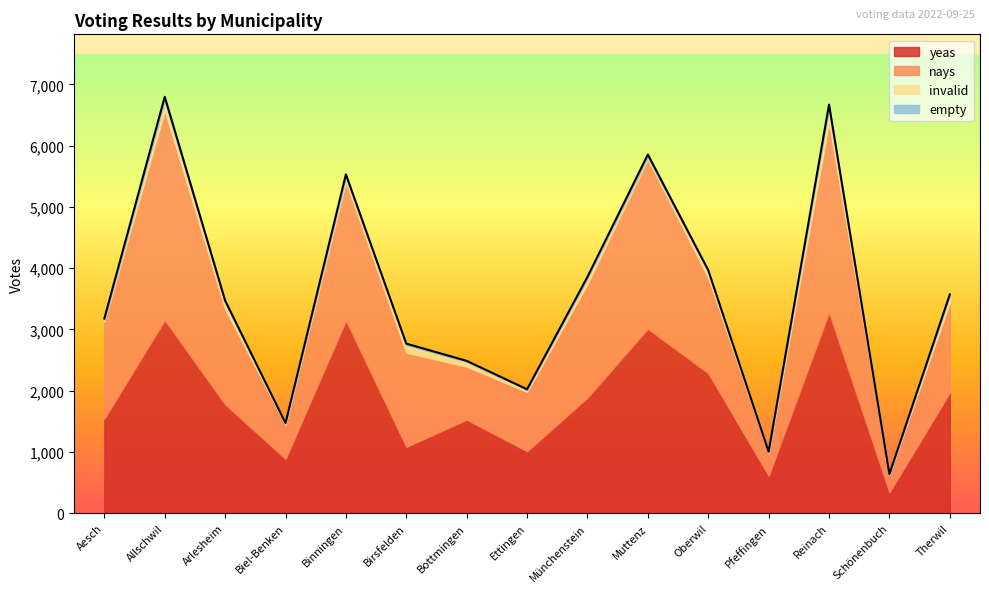

What is the difference between the maximum and second lowest values in the yeas series?

2663